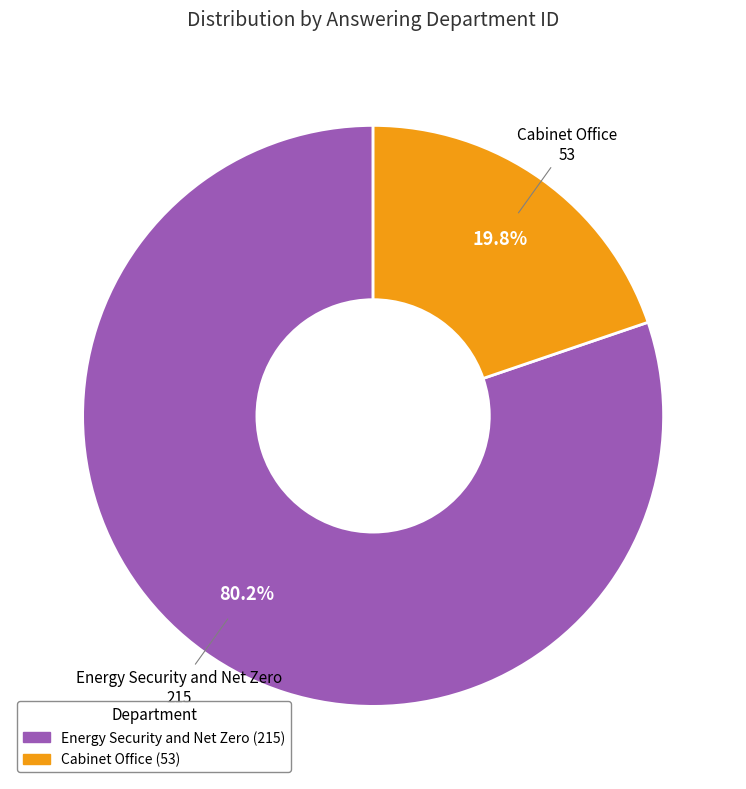

To the nearest percent, what is the difference between the Energy Security and Net Zero and Cabinet Office slice percentages?

60%